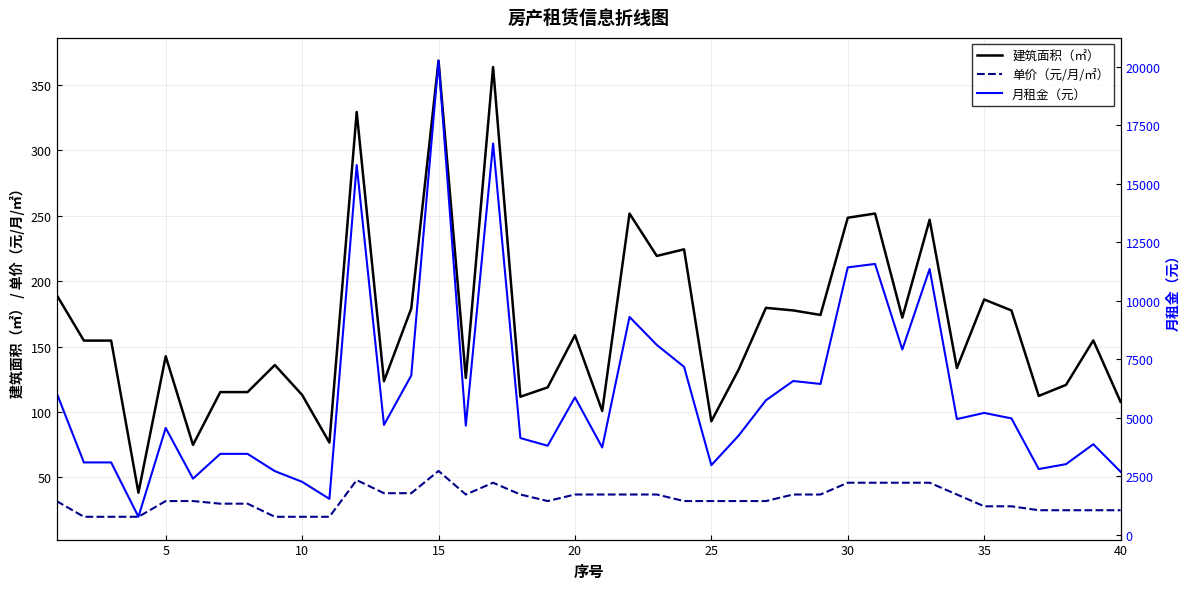

True or false: 建筑面积（㎡） and 单价（元/月/㎡） cross at least once.

False